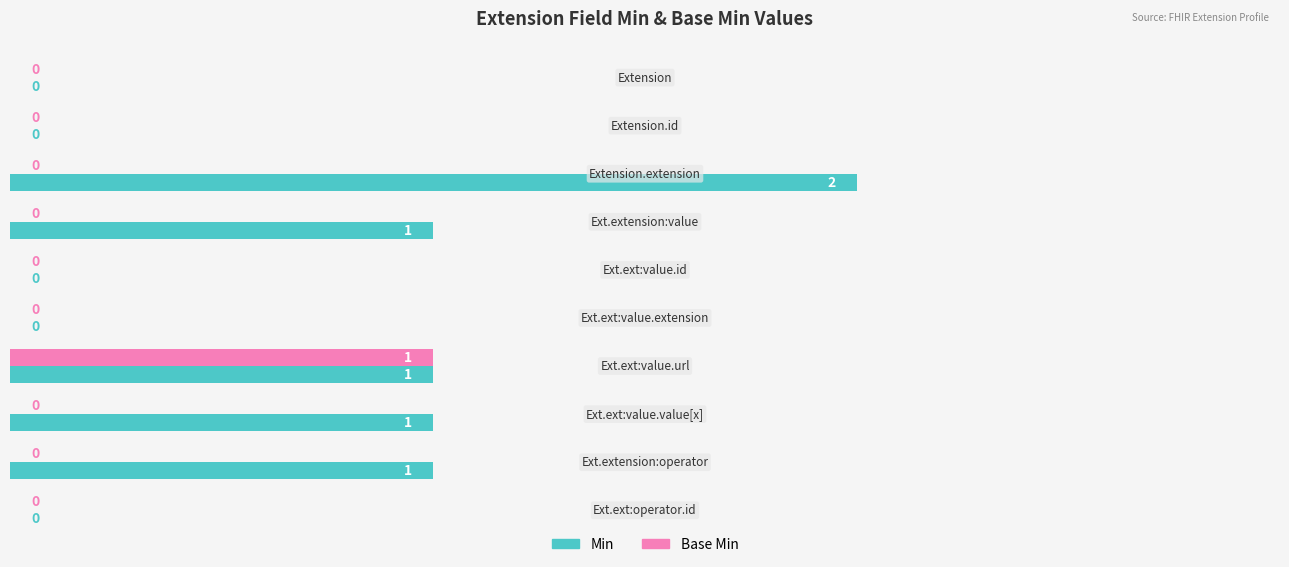

Which series has the largest total across all categories?

Min